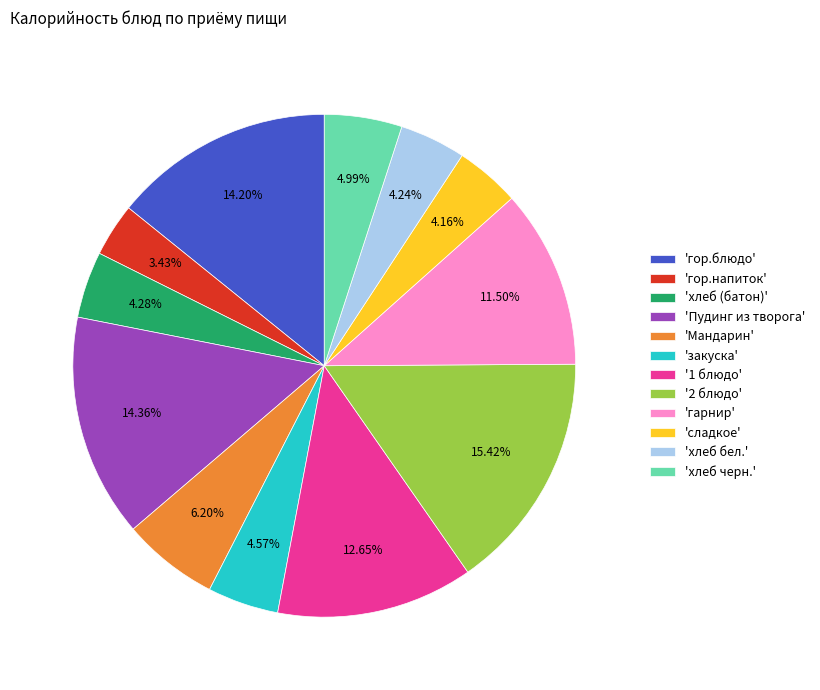

Is there any slice that represents more than half of the pie?

No